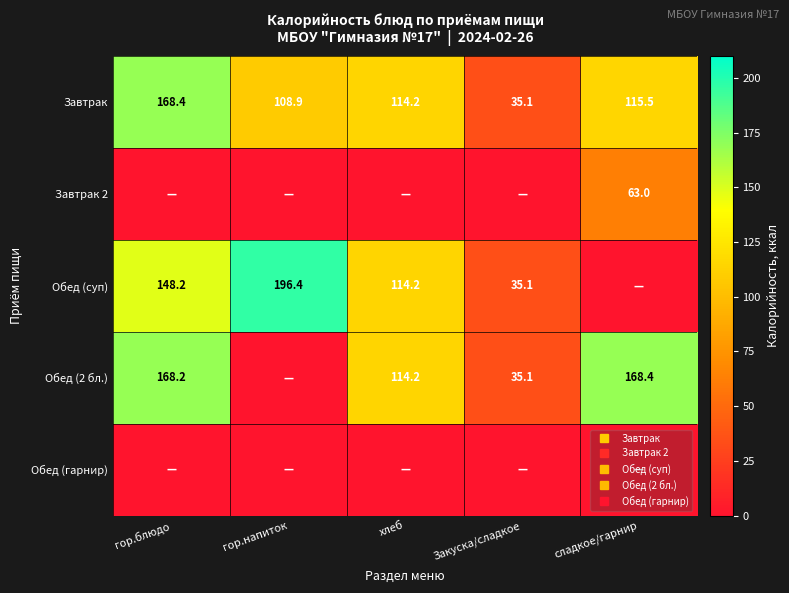

Rank the categories by Обед (2 бл.) value from lowest to highest.

гор.напиток, Закуска/сладкое, хлеб, гор.блюдо, сладкое/гарнир